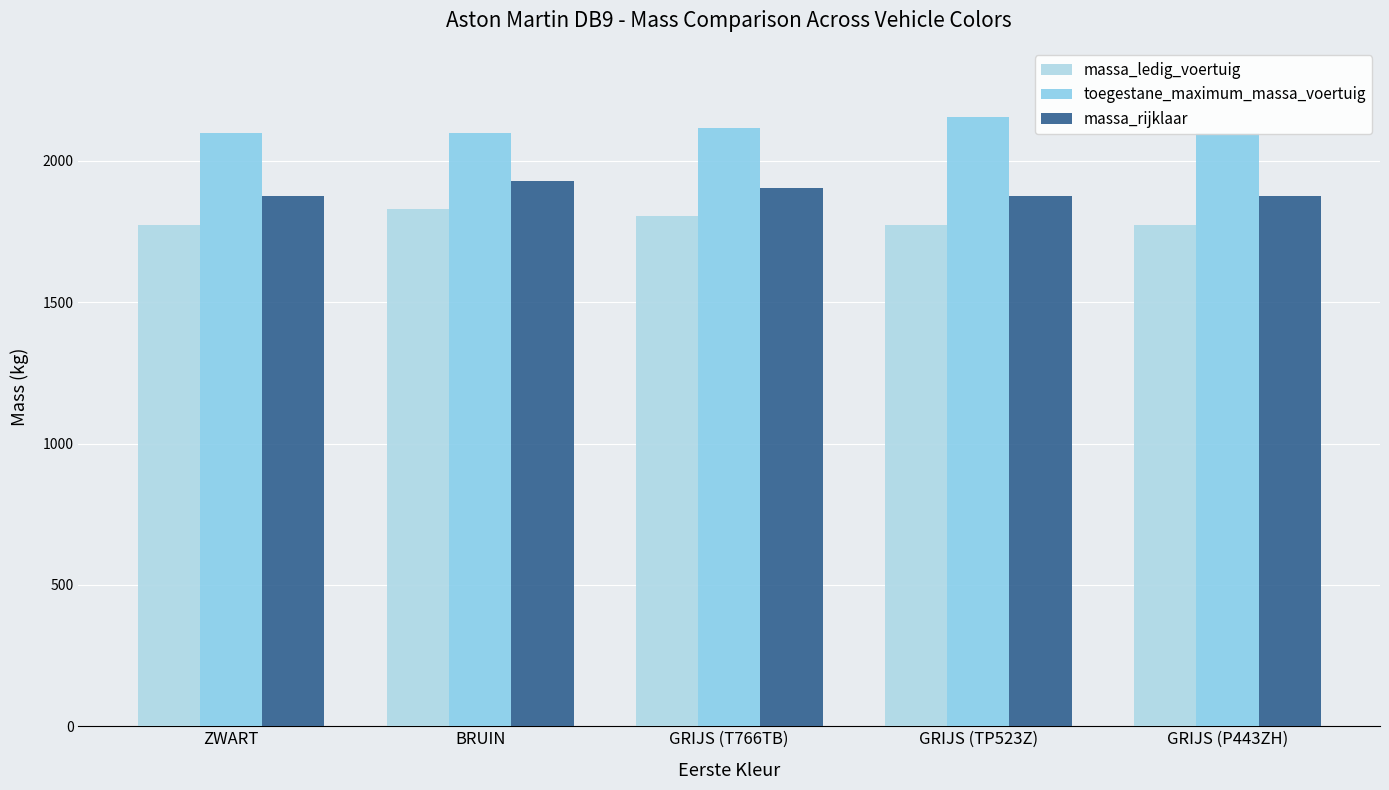

What is the label of the 2nd bar from the left?

BRUIN